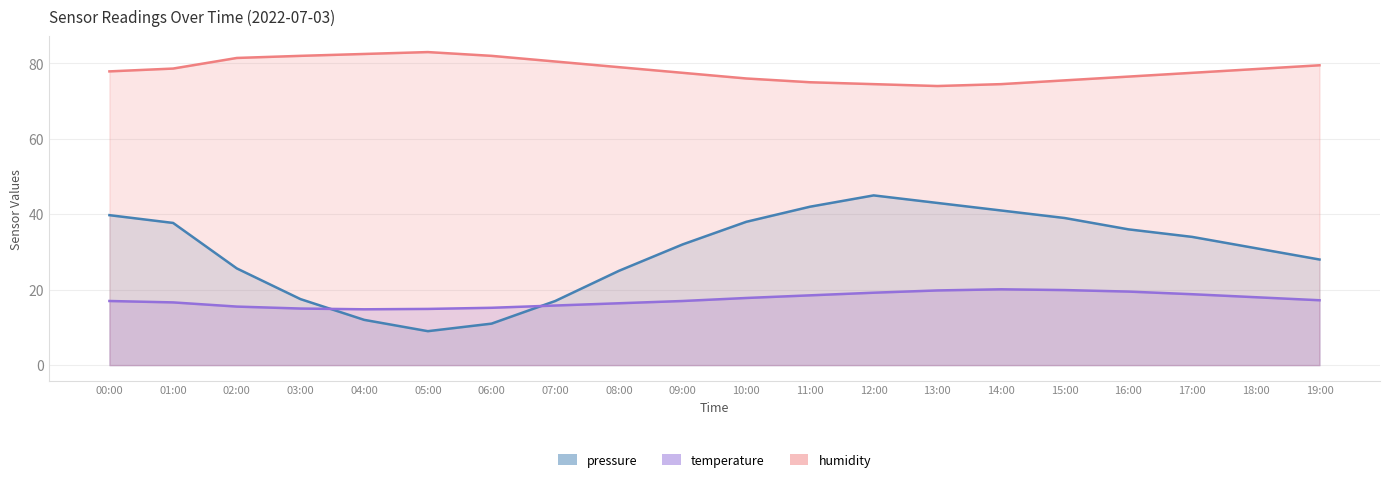

What is the maximum value for temperature?

20.1